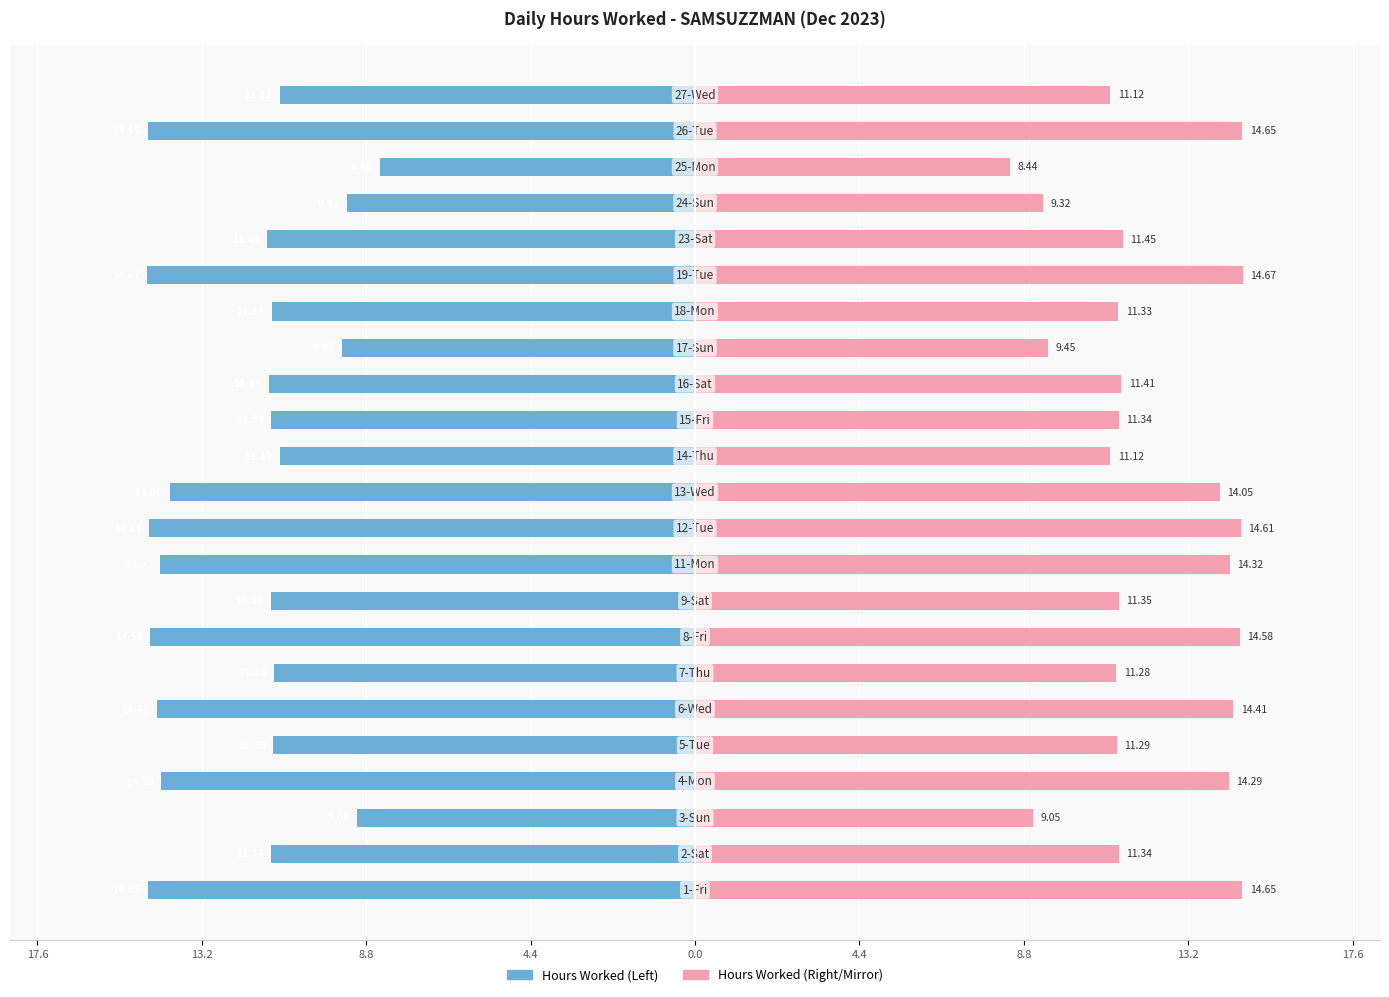

Which series has the widest spread of values?

Hours Worked